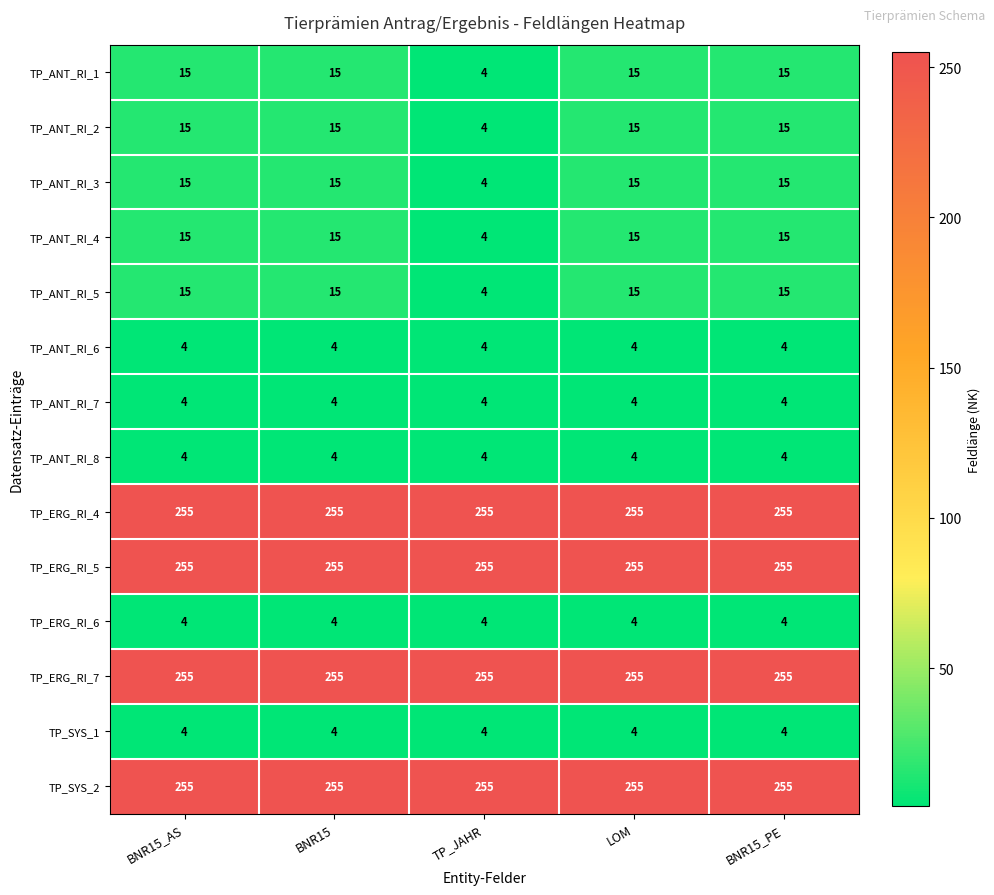

What is the sum of the TP_ANT_RI_2 values at BNR15 and TP_JAHR?

19